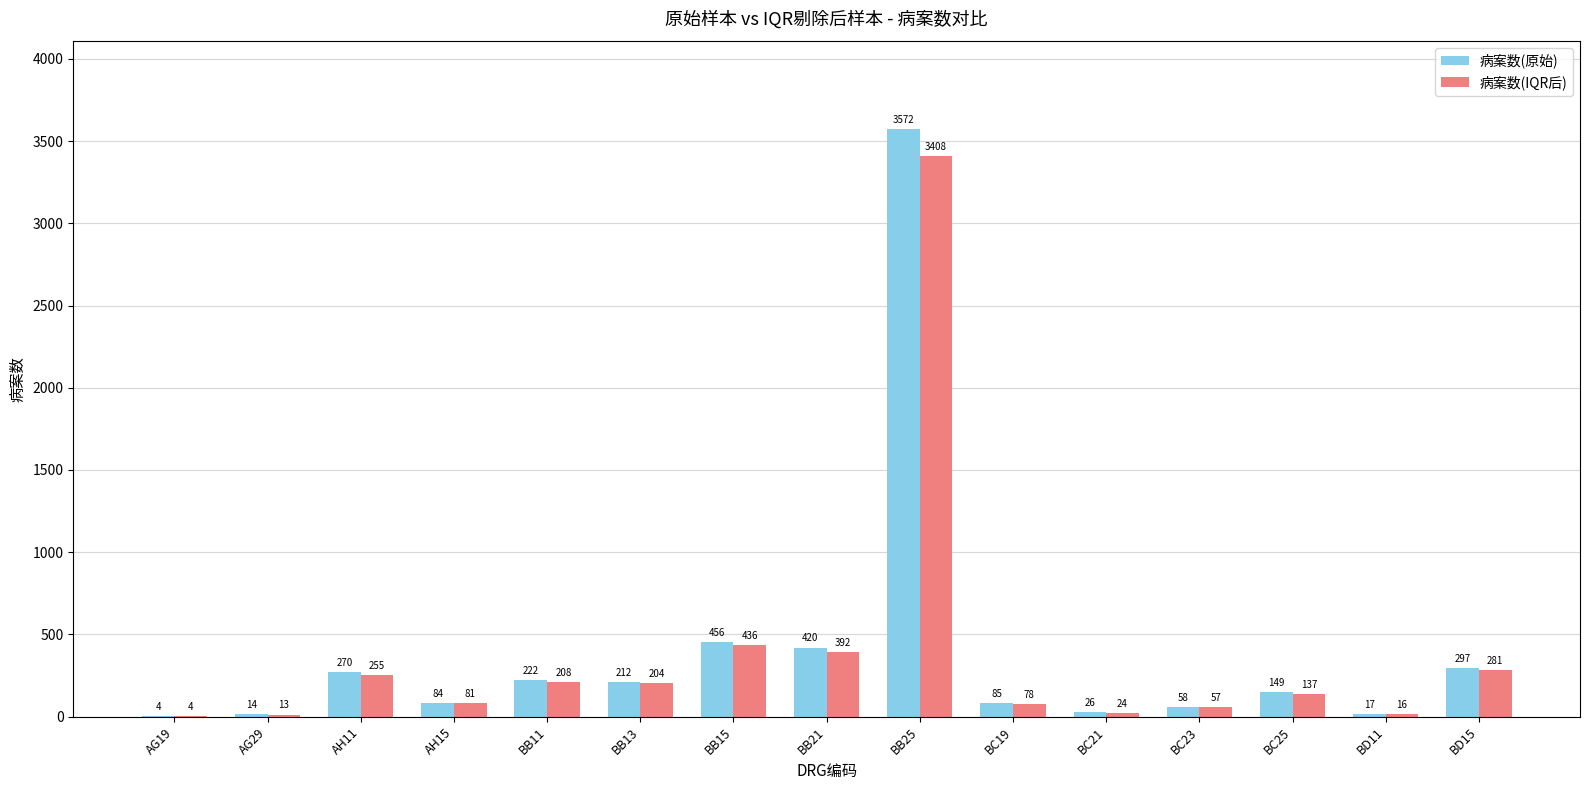

At which category is the sum across all series the highest?

BB25